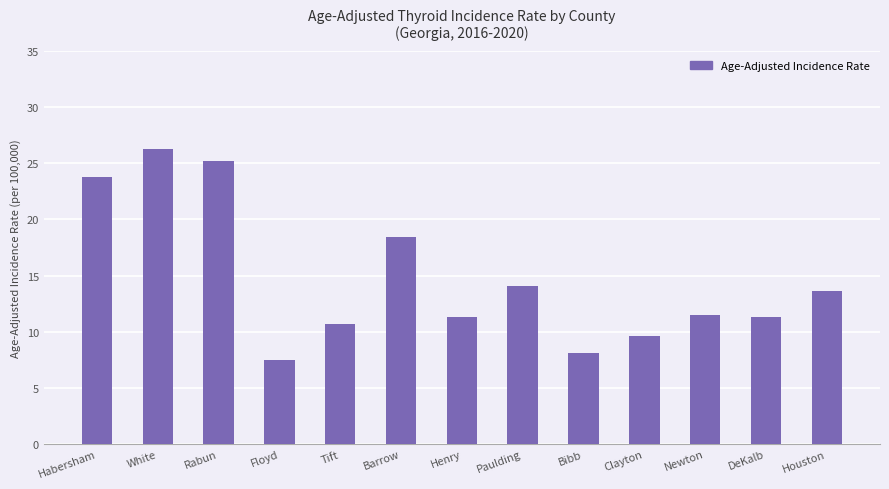

What is the minimum value shown in the chart?

7.5